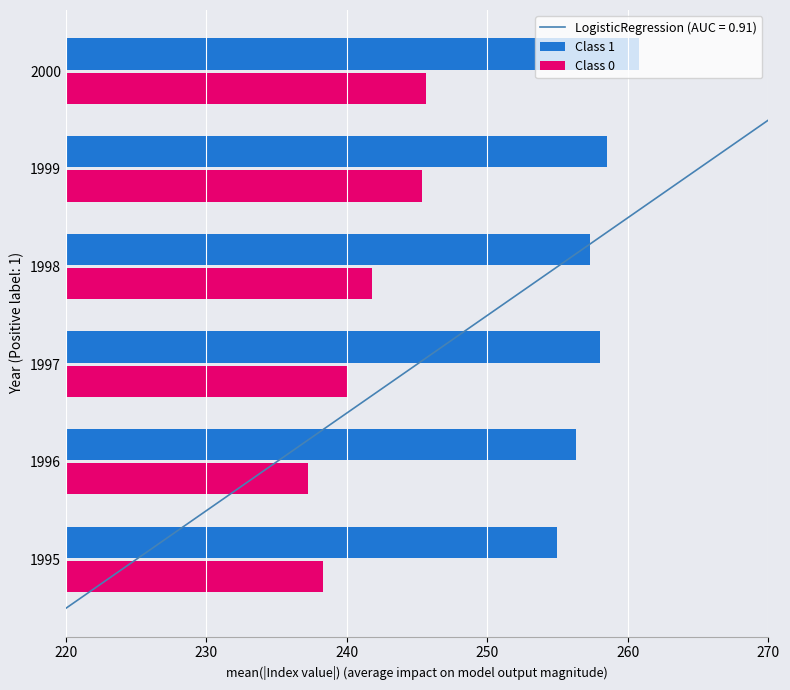

What is the value of the Class 1 bar at the 1st from the left?

254.9